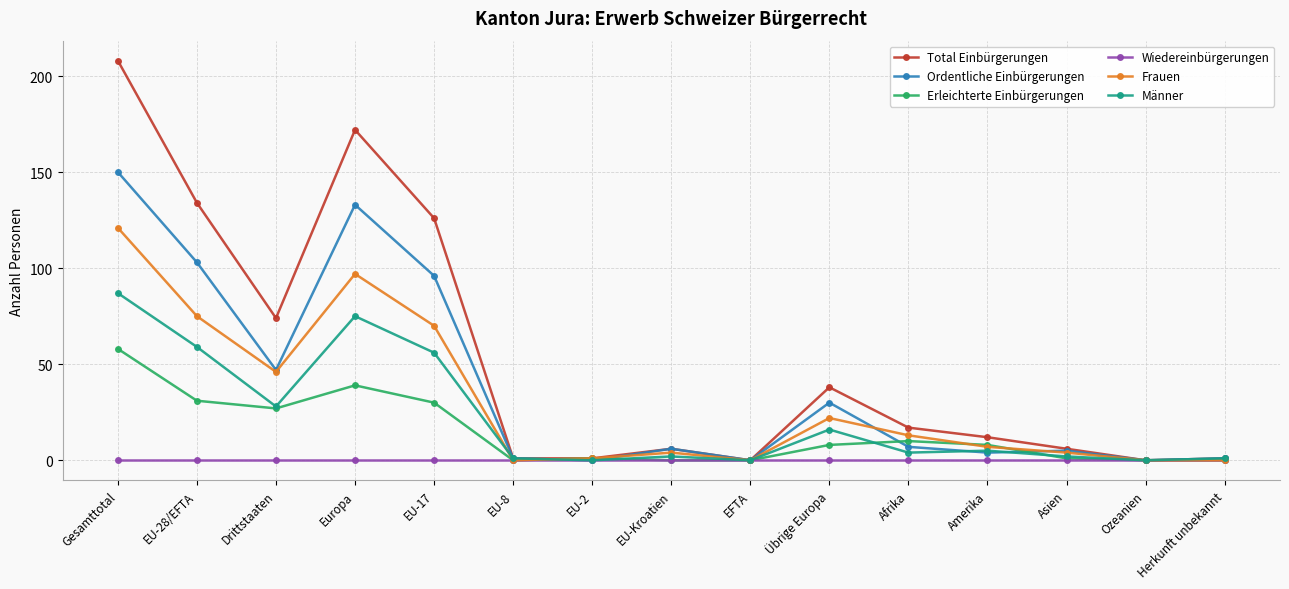

At which label is Ordentliche Einbürgerungen closest to 75?

EU-17